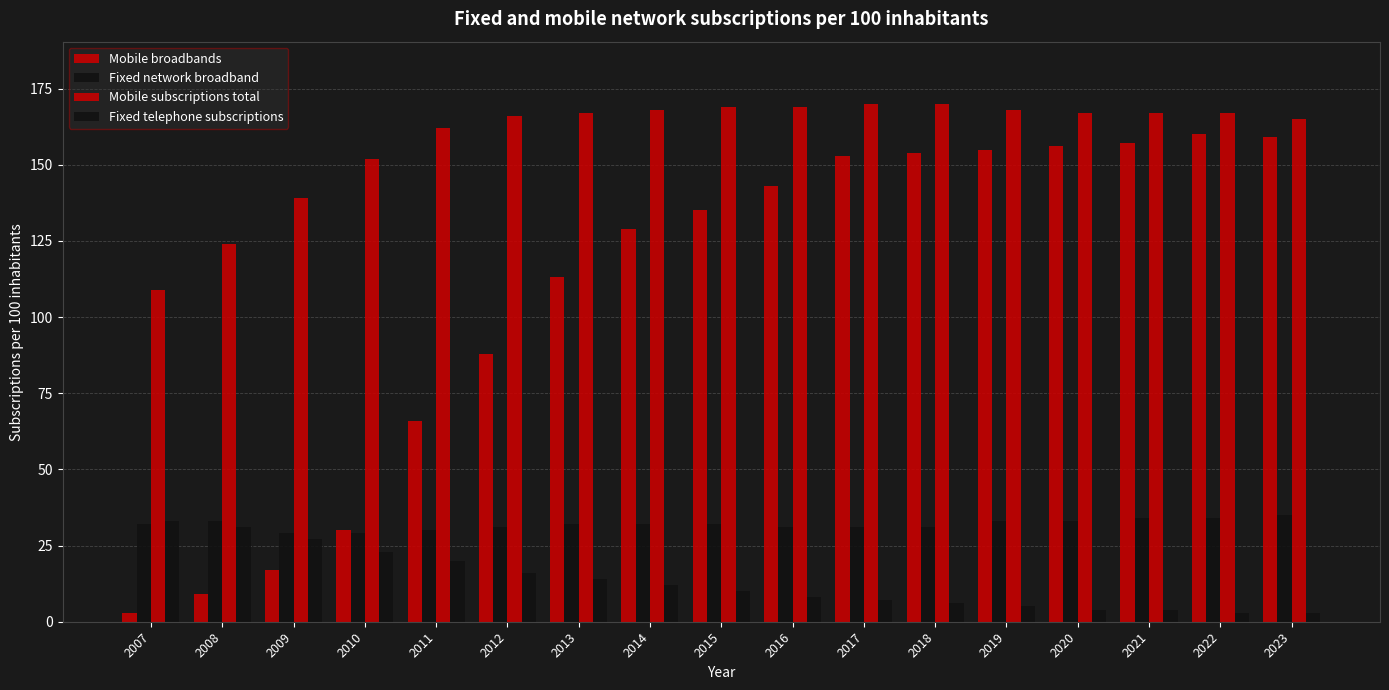

How many groups of bars are there?

17